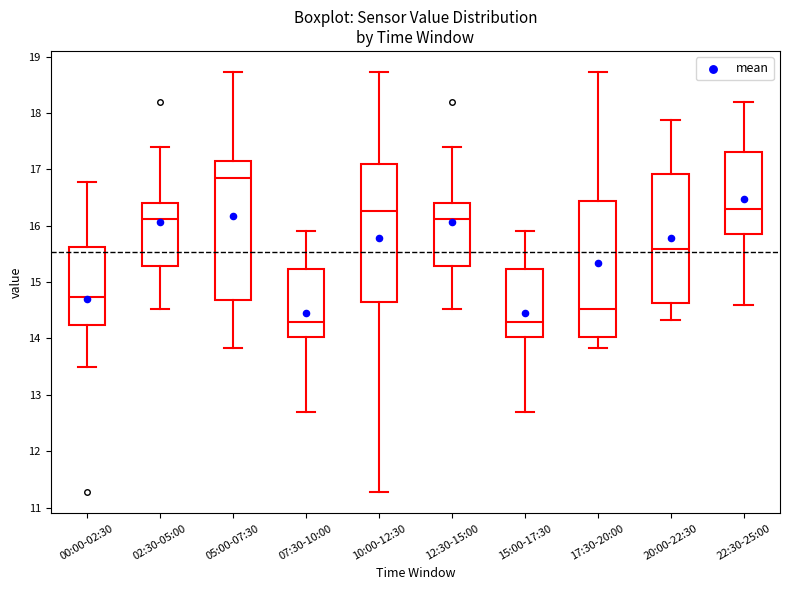

Where is the lower edge of the box for 00:00-02:30 on the y-axis? The values are not printed on the chart, so give them approximately, as read against the axis.

14.2